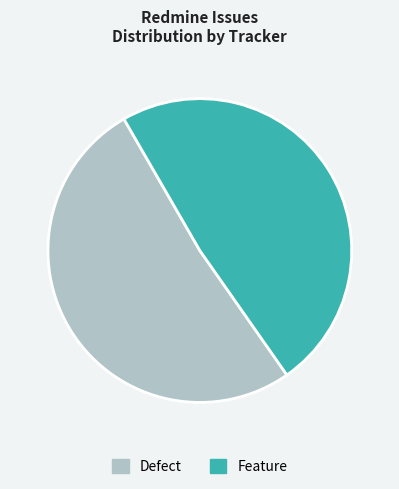

Which category has the biggest portion of the pie?

Defect